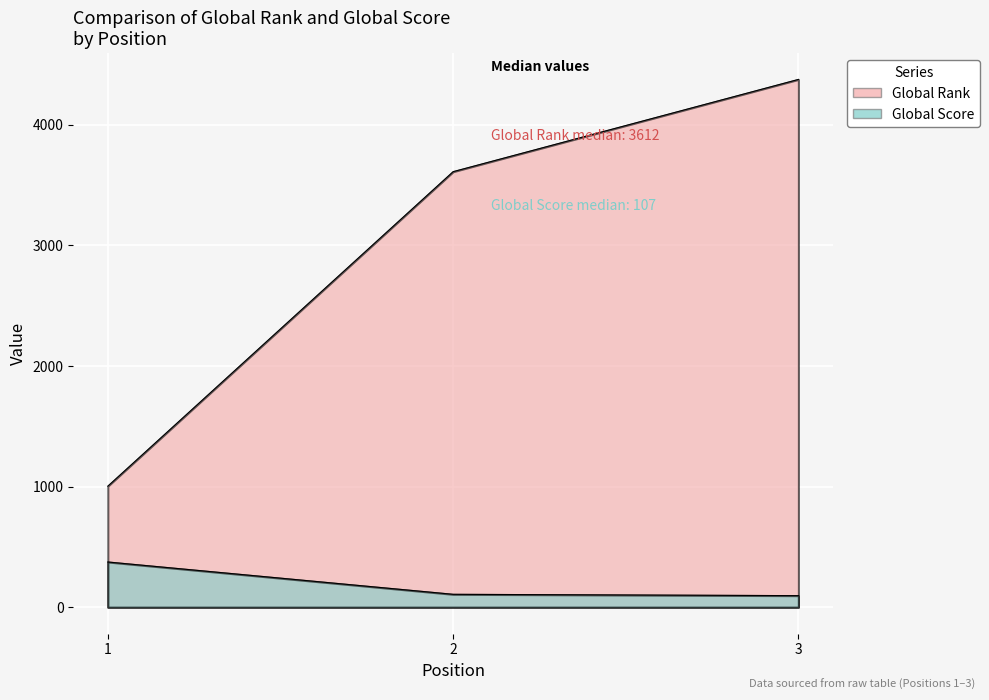

What is the sum of the Global Score values at 1 and 2?

482